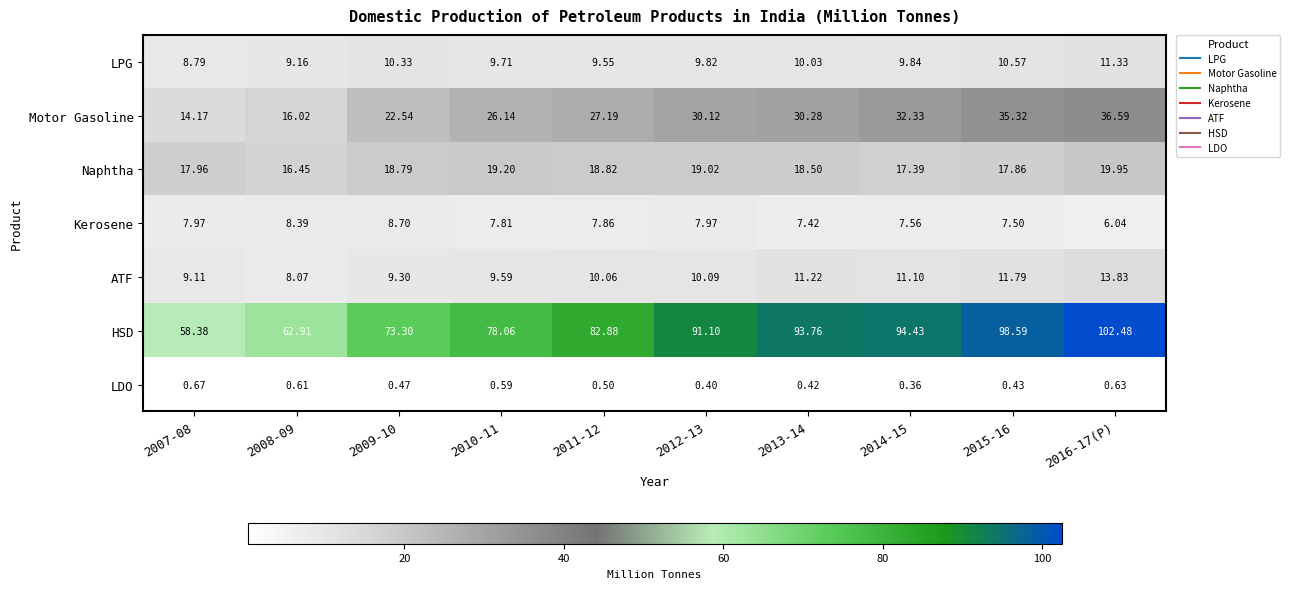

Which series has the largest range (max minus min)?

HSD